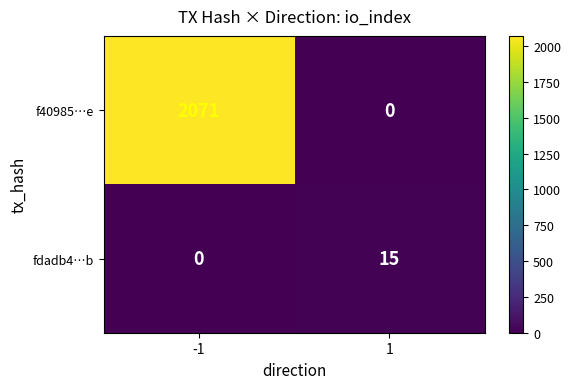

The value of f40985…e at 1 is 1300. True or false?

False